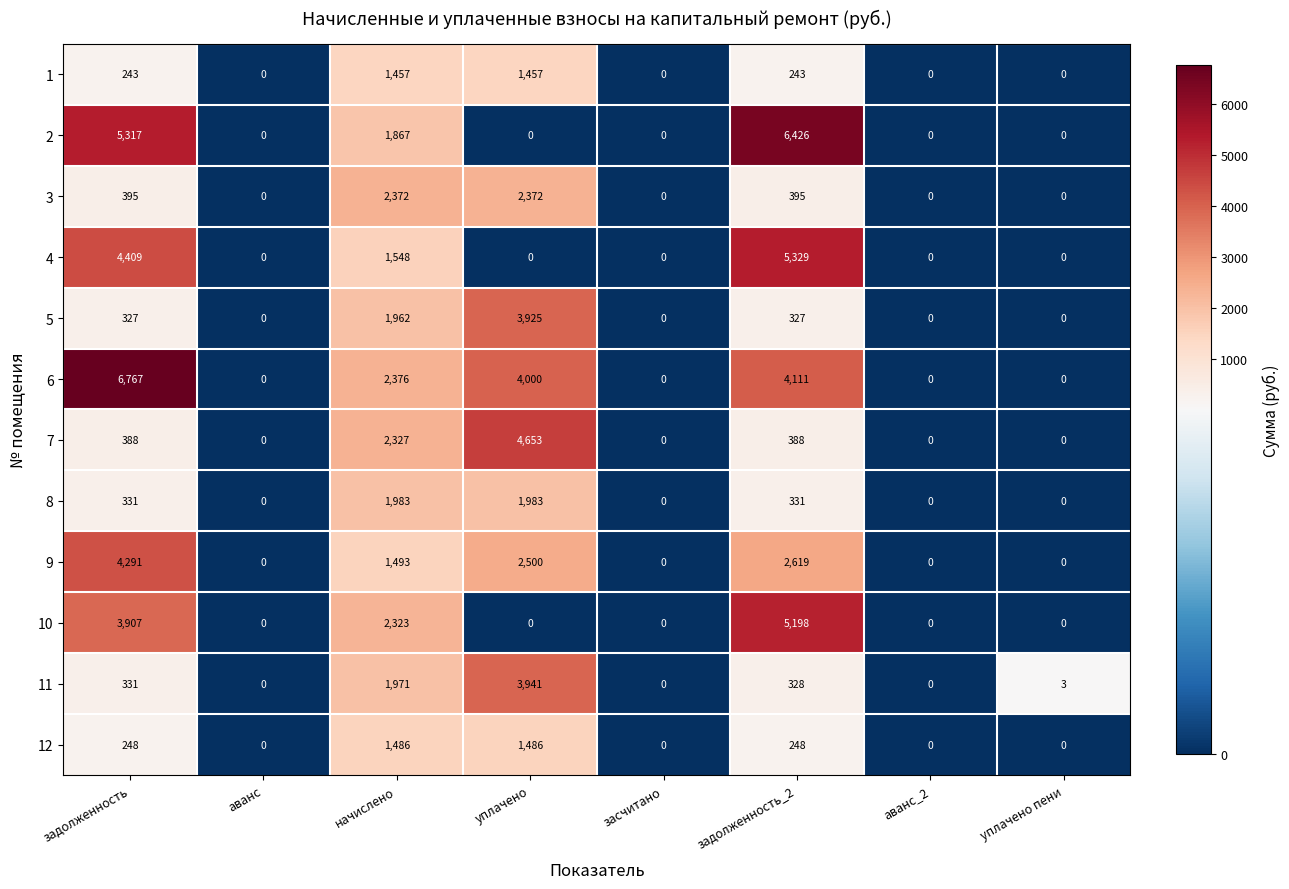

The value of 5 at задолженность is 327. True or false?

True